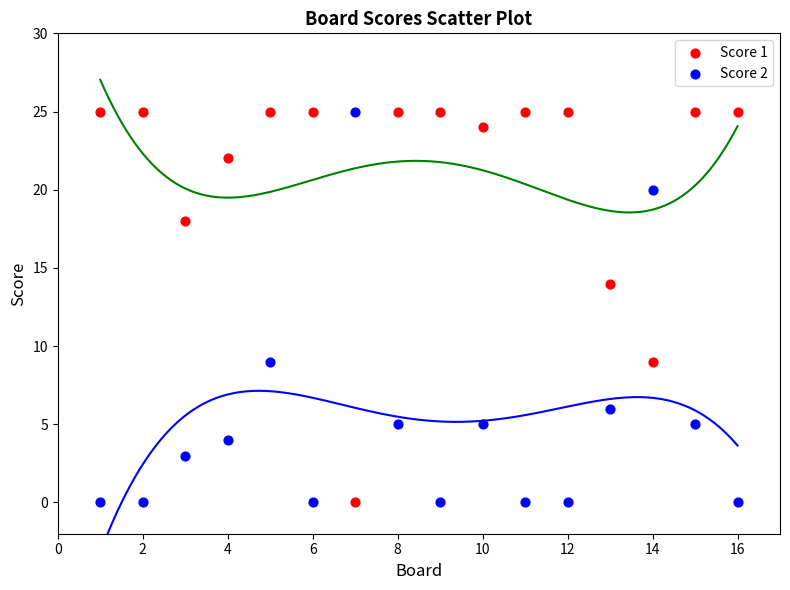

In the Score 2 series, what Y value is closest to 12?

9